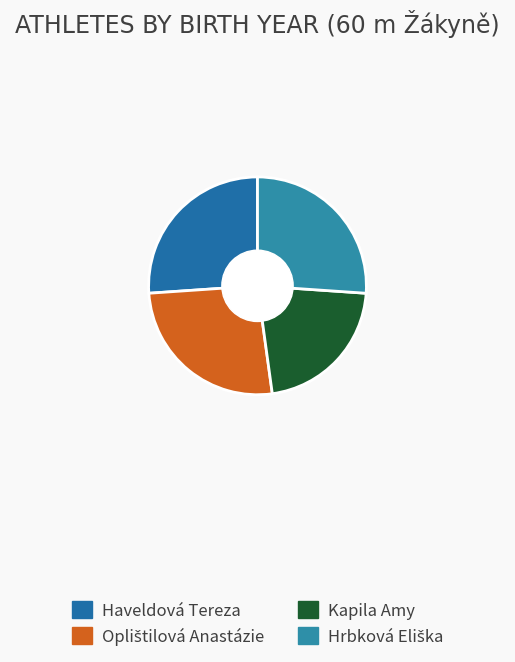

How many slices are in this pie chart?

4